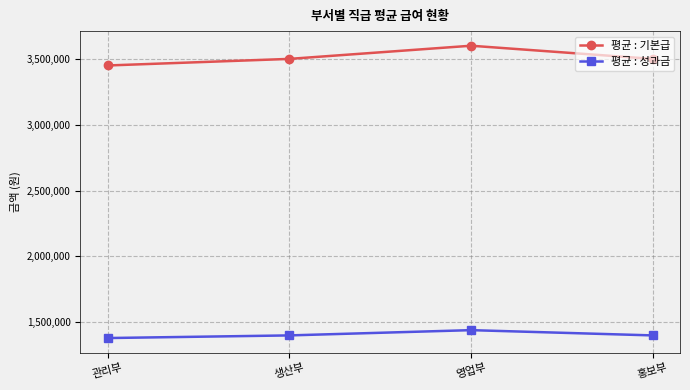

What is the maximum value for 평균 : 기본급?

3600000